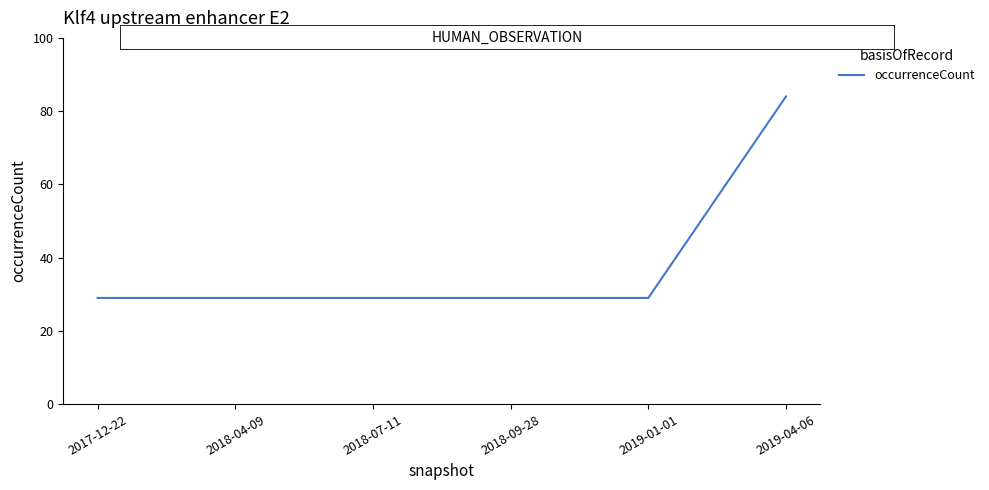

What position from the left is 2018-09-28?

4